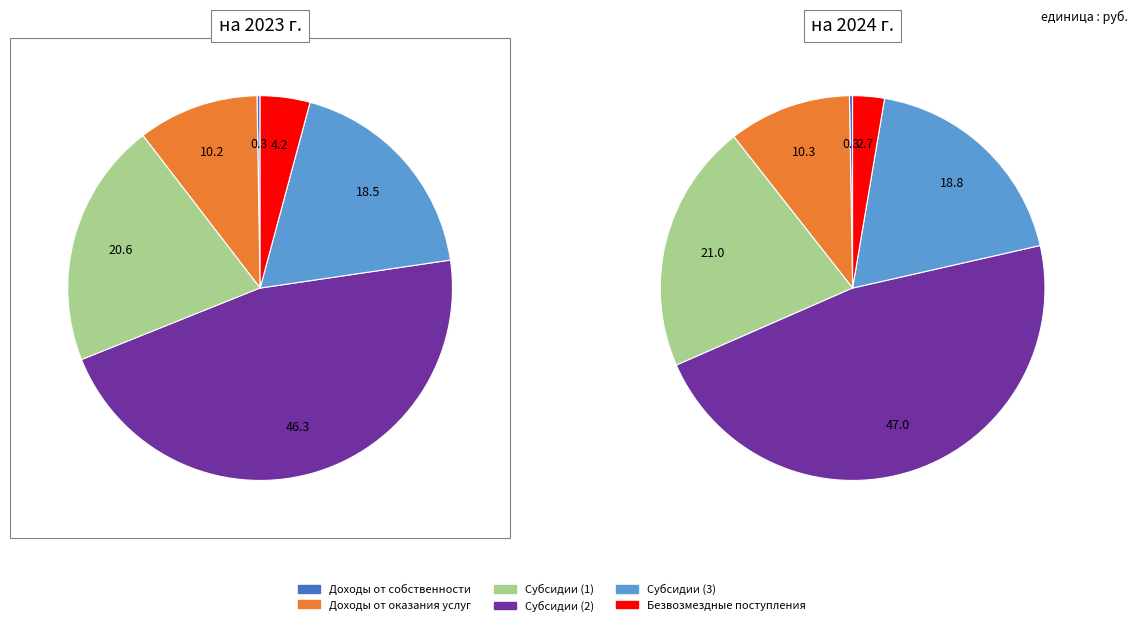

Combined, do Субсидии на финансовое обеспечение (1) and Доходы от собственности account for over 50%?

No